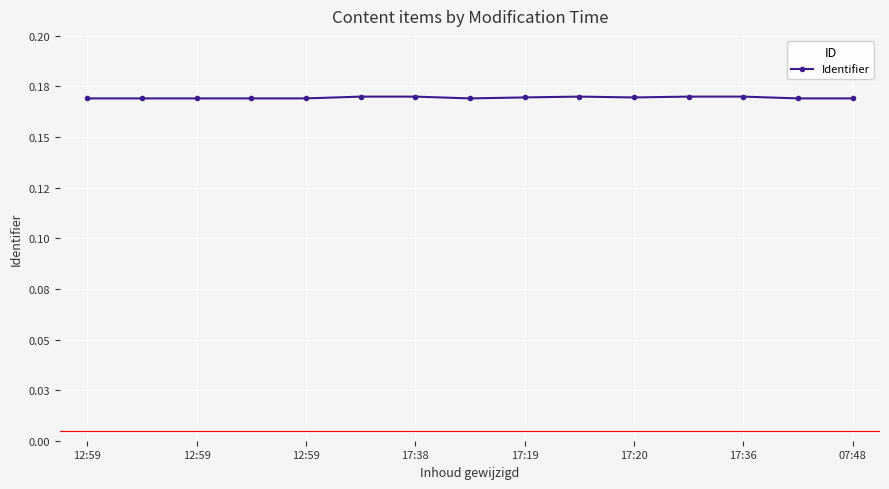

Is this an area chart (filled region under the line)?

No